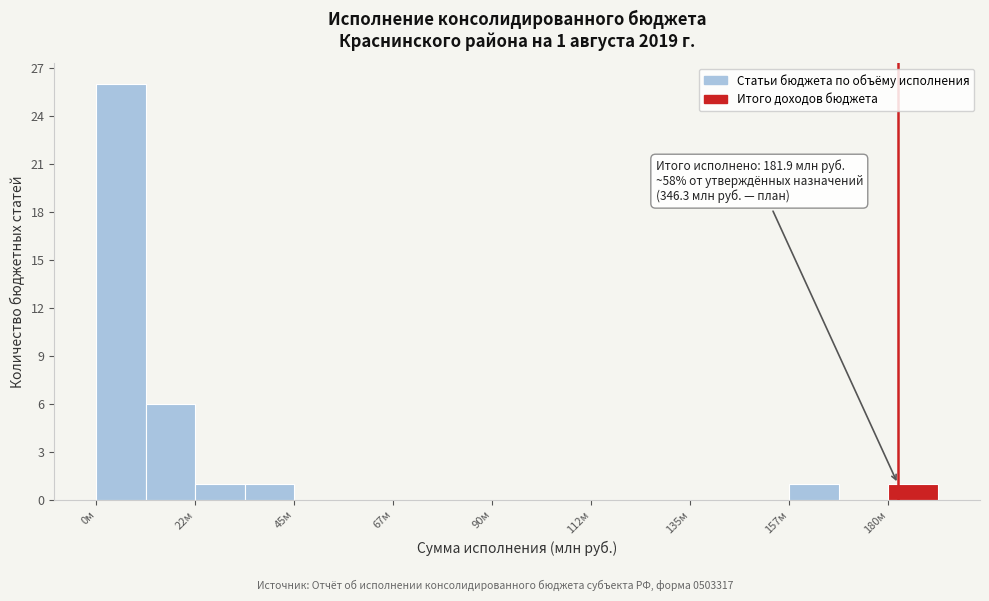

Around what value on the x-axis is the tallest bar? Give the approximate position of its centre, as read against the axis.

5